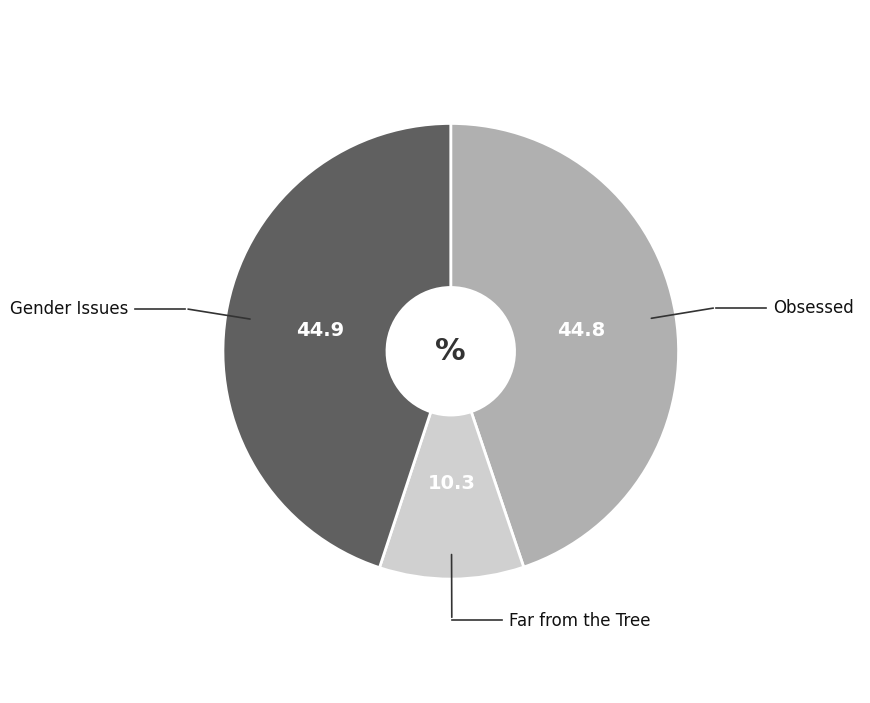

How many slices are in this pie chart?

3